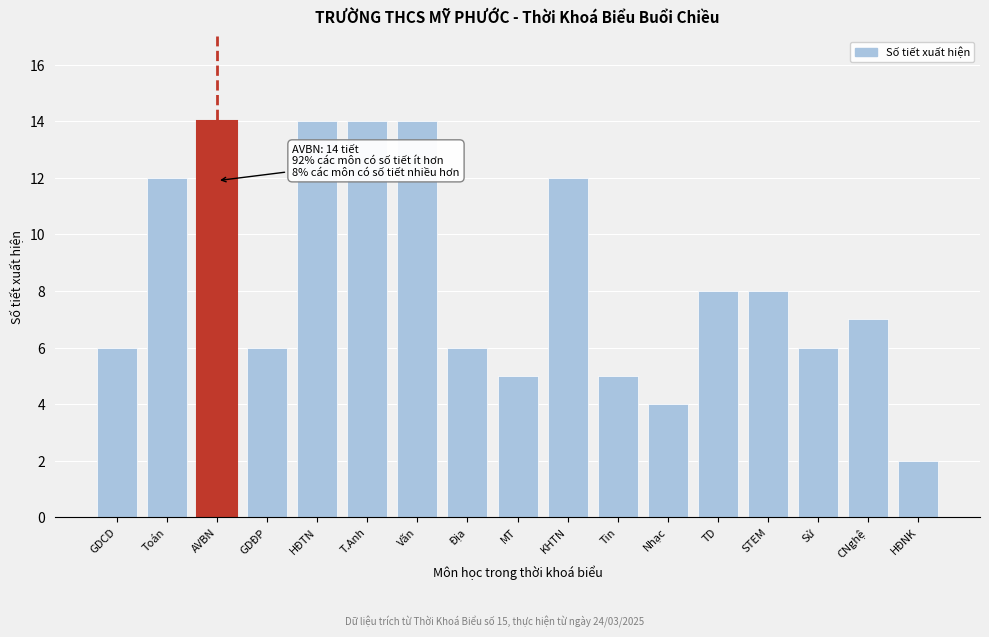

Reading left to right, list all the values displayed in this chart.

GDCD=6	Toán=12	AVBN=14	GDĐP=6	HĐTN=14	T.Anh=14	Văn=14	Địa=6	MT=5	KHTN=12	Tin=5	Nhạc=4	TD=8	STEM=8	Sử=6	CNghệ=7	HĐNK=2